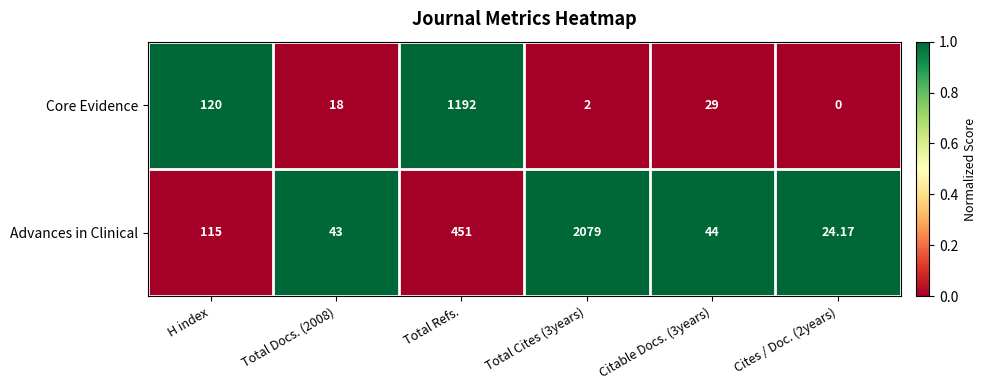

Which series has the largest total across all categories?

Advances in Clinical